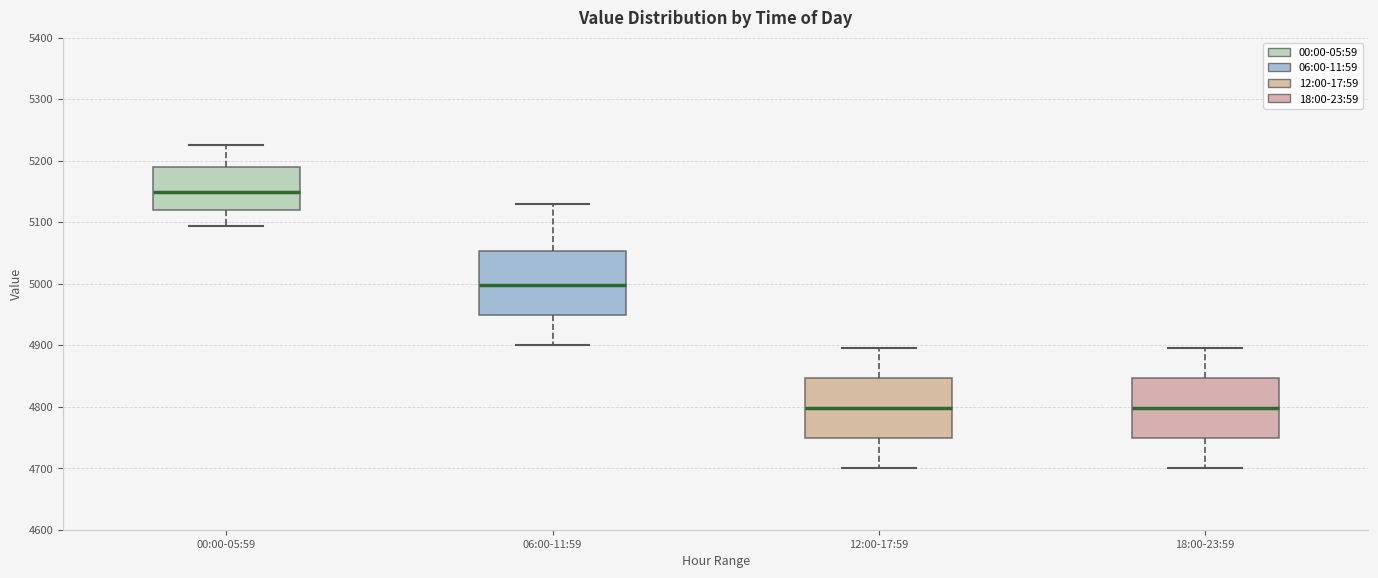

Reading left to right, transcribe this box plot: for each box, give where its median line is, the range the box spans, and where its two whiskers end, as read against the y-axis. The values are not printed on the chart, so give them approximately, as read against the axis.

00:00-05:59: median 5150, box 5120 to 5190, whiskers 5090 to 5230
06:00-11:59: median 5000, box 4950 to 5050, whiskers 4900 to 5130
12:00-17:59: median 4800, box 4750 to 4850, whiskers 4700 to 4900
18:00-23:59: median 4800, box 4750 to 4850, whiskers 4700 to 4900